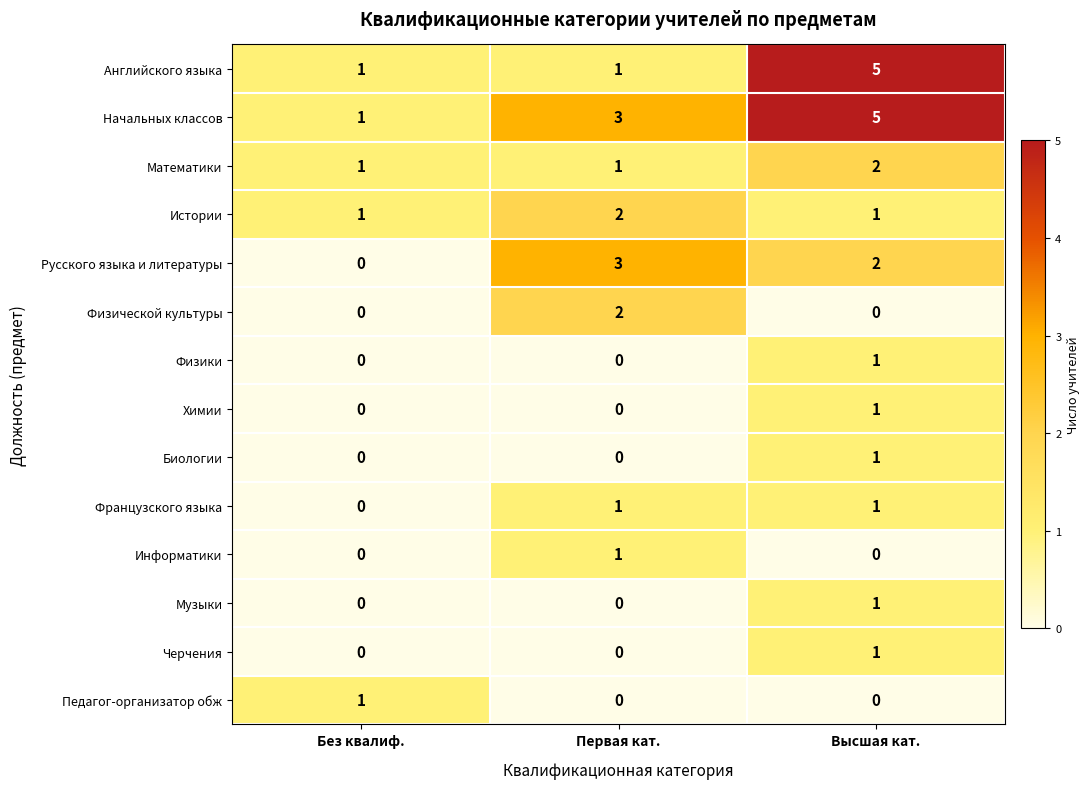

Which category has the highest value across all series?

Высшая кат.